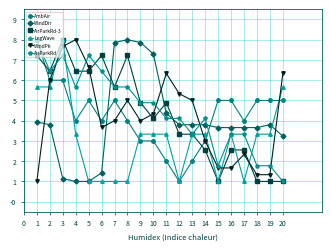

What is the spread (max minus min) of values at 17?

3.0